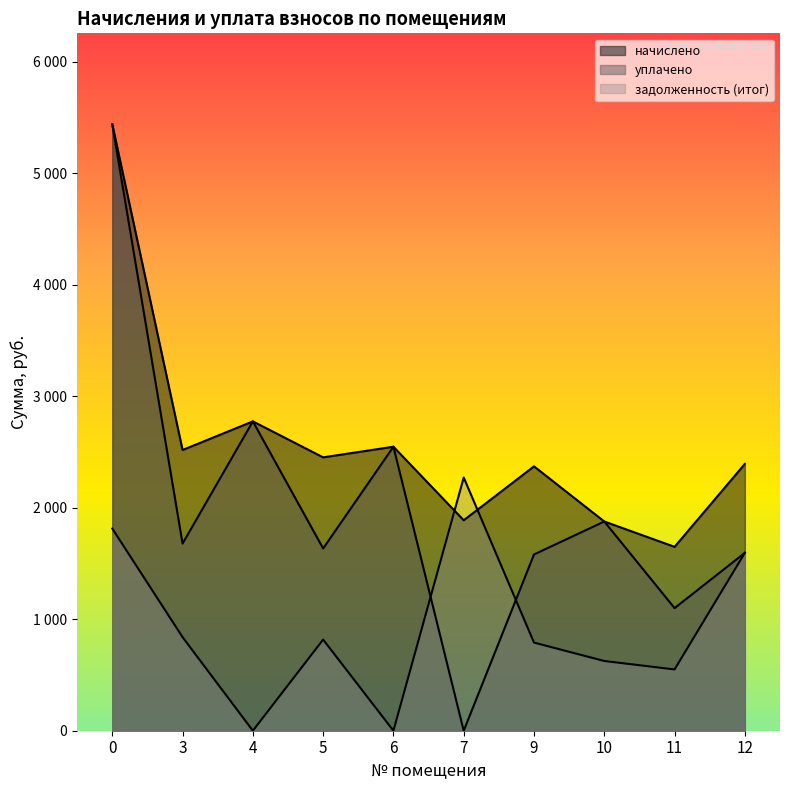

What is the total value across all series at 9?

4743.8